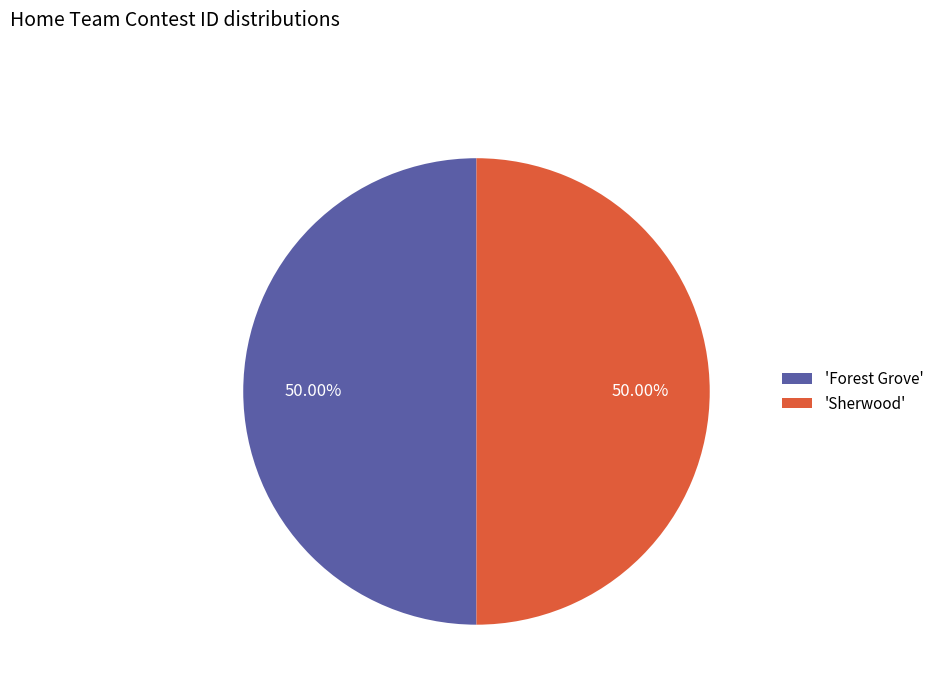

Is the sum of 'Forest Grove' and 'Sherwood' greater than half?

Yes